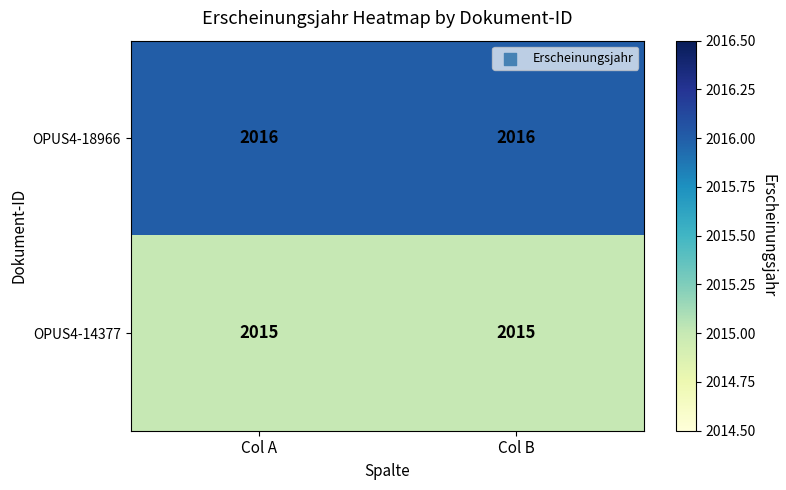

What value does the OPUS4-14377 series have at Col B?

2015